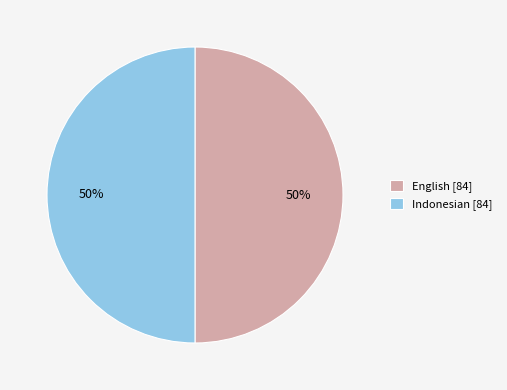

True or false: Indonesian [84] accounts for 38% of the total.

False